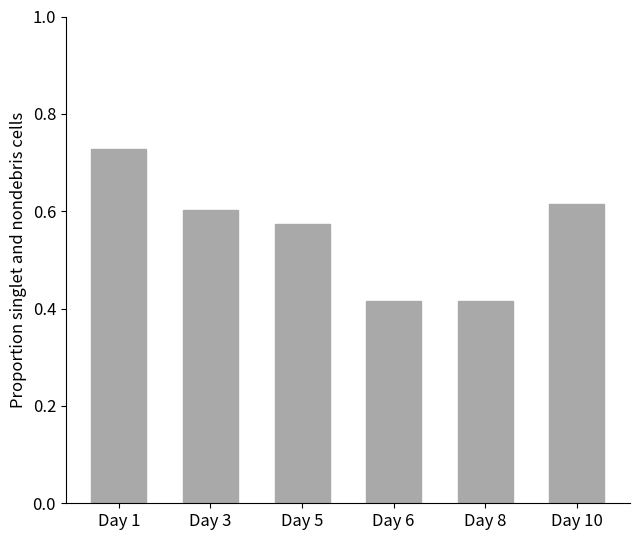

Count the number of data series in this chart.

1